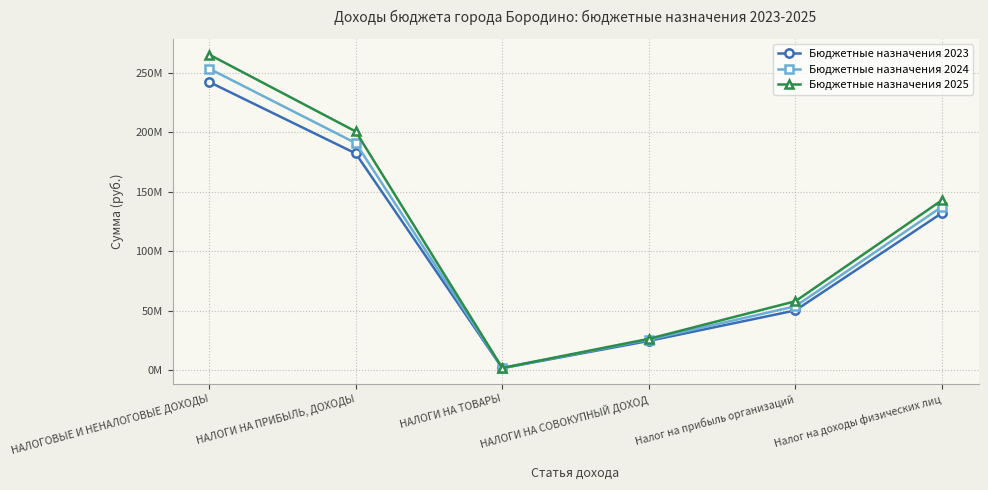

Does the chart have visible grid lines?

Yes